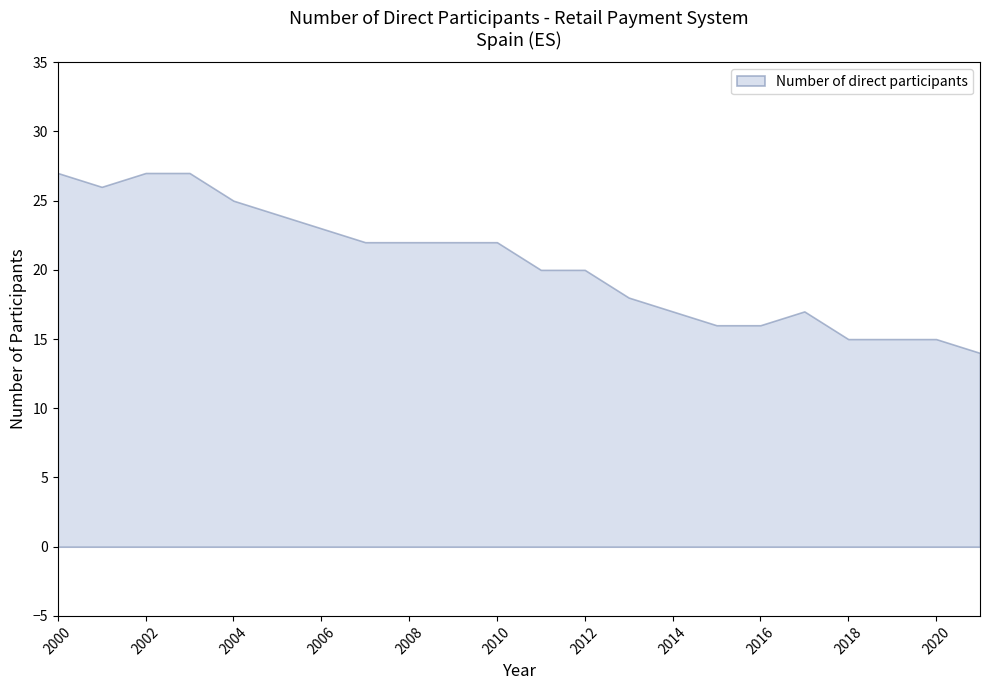

What is the difference between the second highest and minimum values?

13